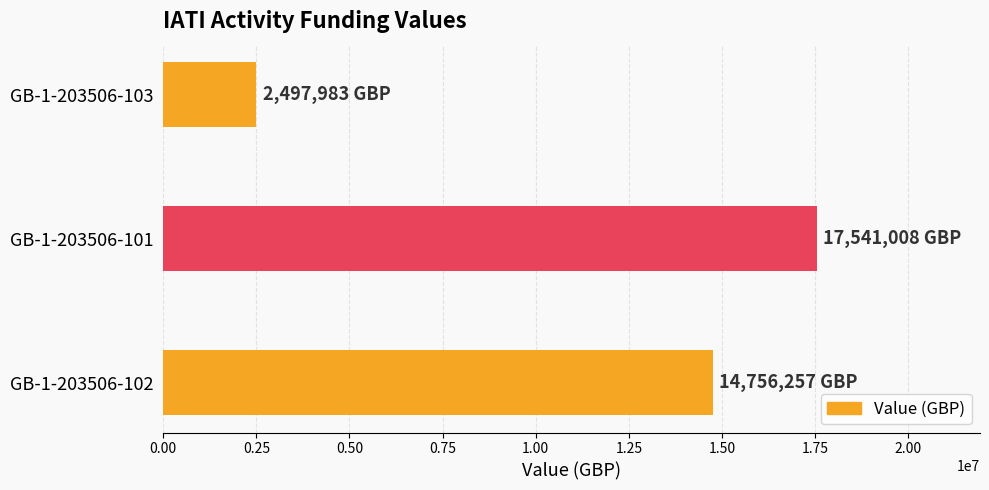

Reading bottom to top, transcribe all the data shown in this chart.

14756257	17541008	2497983